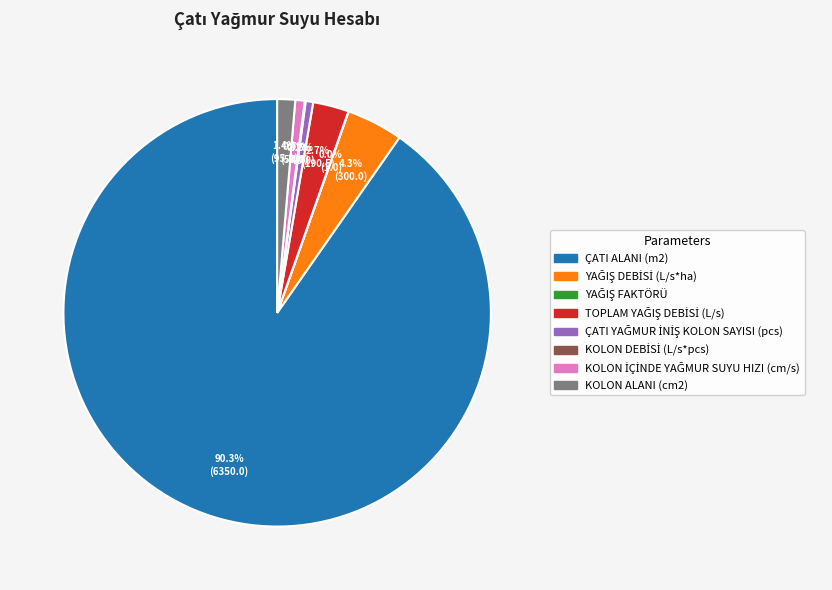

What percentage is the ÇATI ALANI (m2) slice, to the nearest percent?

90%